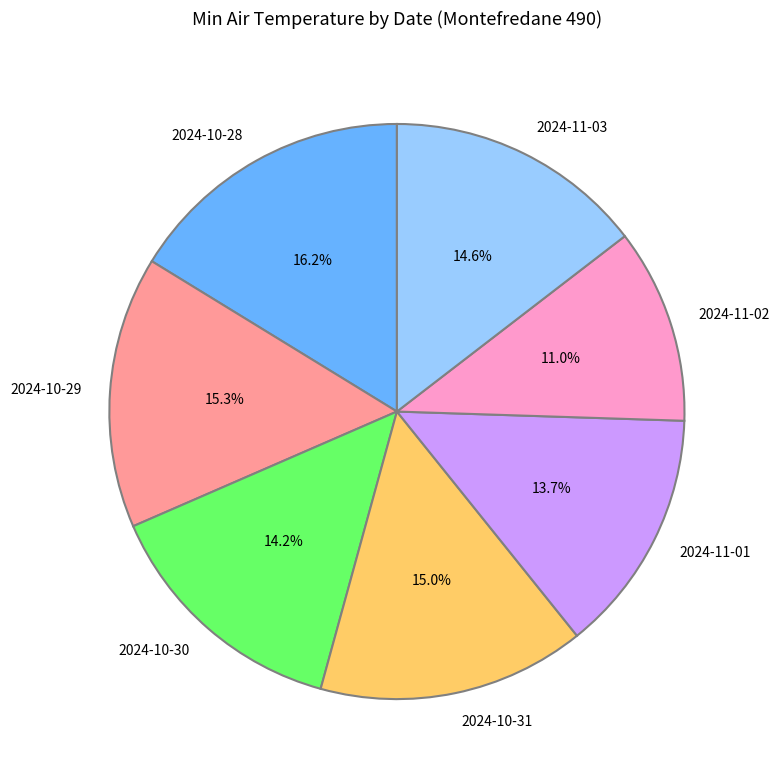

To the nearest percent, what is the average slice percentage?

14%